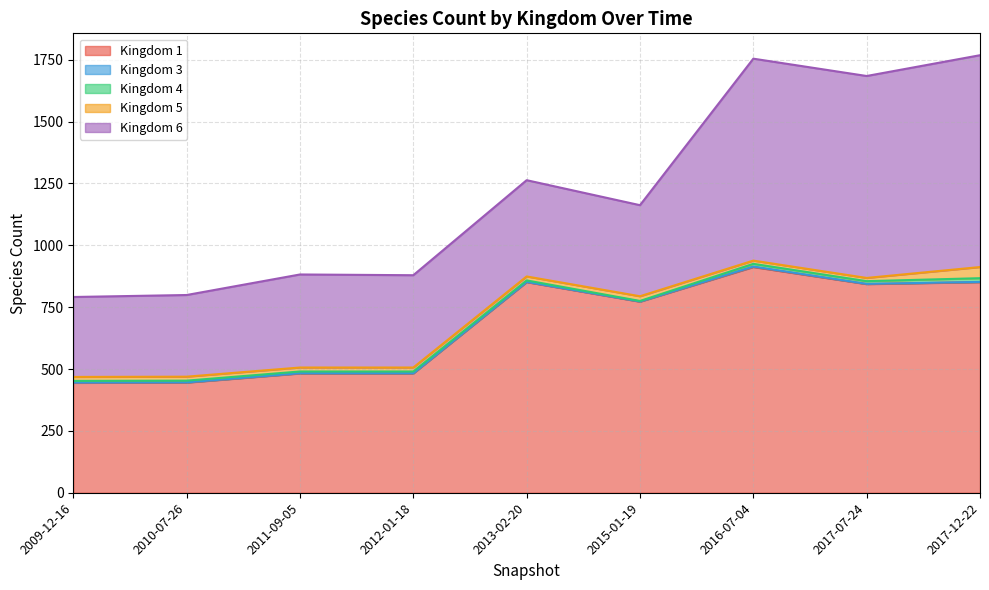

True or false: 1 has a value of 111 at 2012-01-18.

False